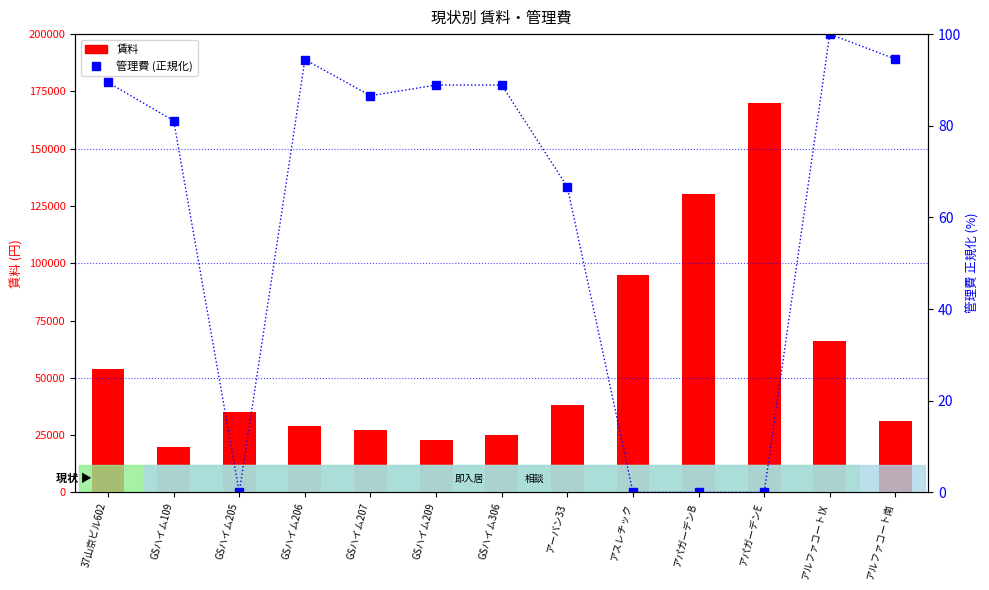

What is the label of the 2nd bar from the left?

GSハイム109